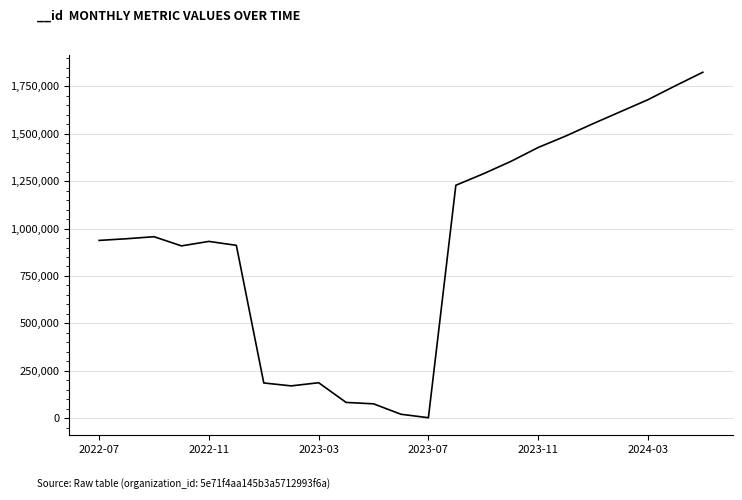

What is the difference between the maximum and minimum values?

1823089